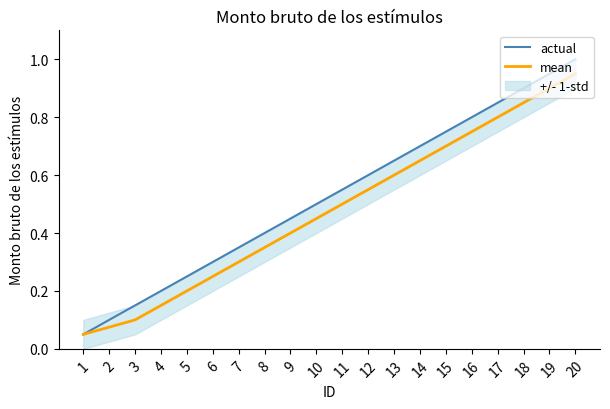

What is the difference between the actual values at 3 and 19?

0.8